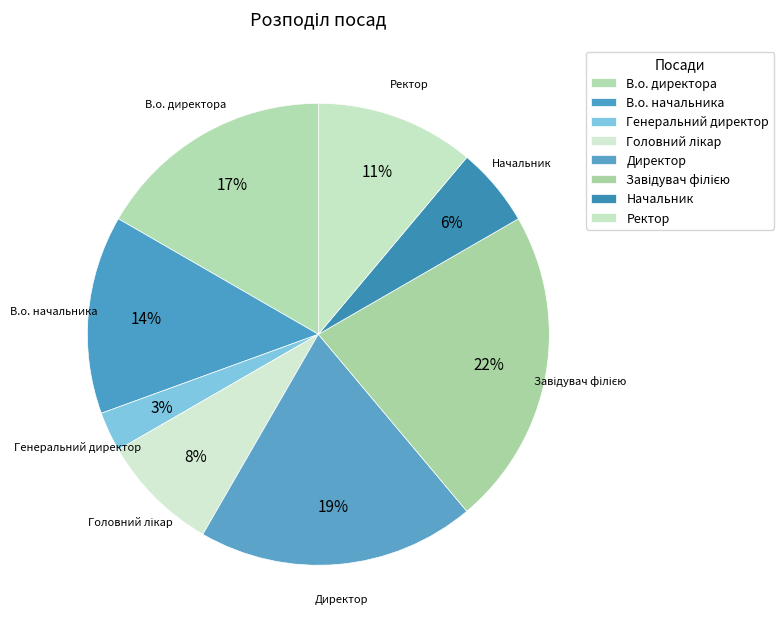

The Директор slice represents 19% of the pie. True or false?

True